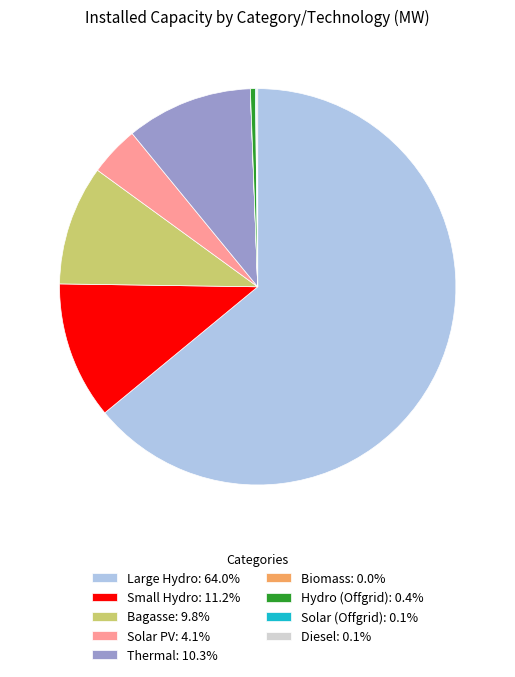

What is the ratio of the value at Solar PV: 4.1% to the value at Bagasse: 9.8%?

0.4